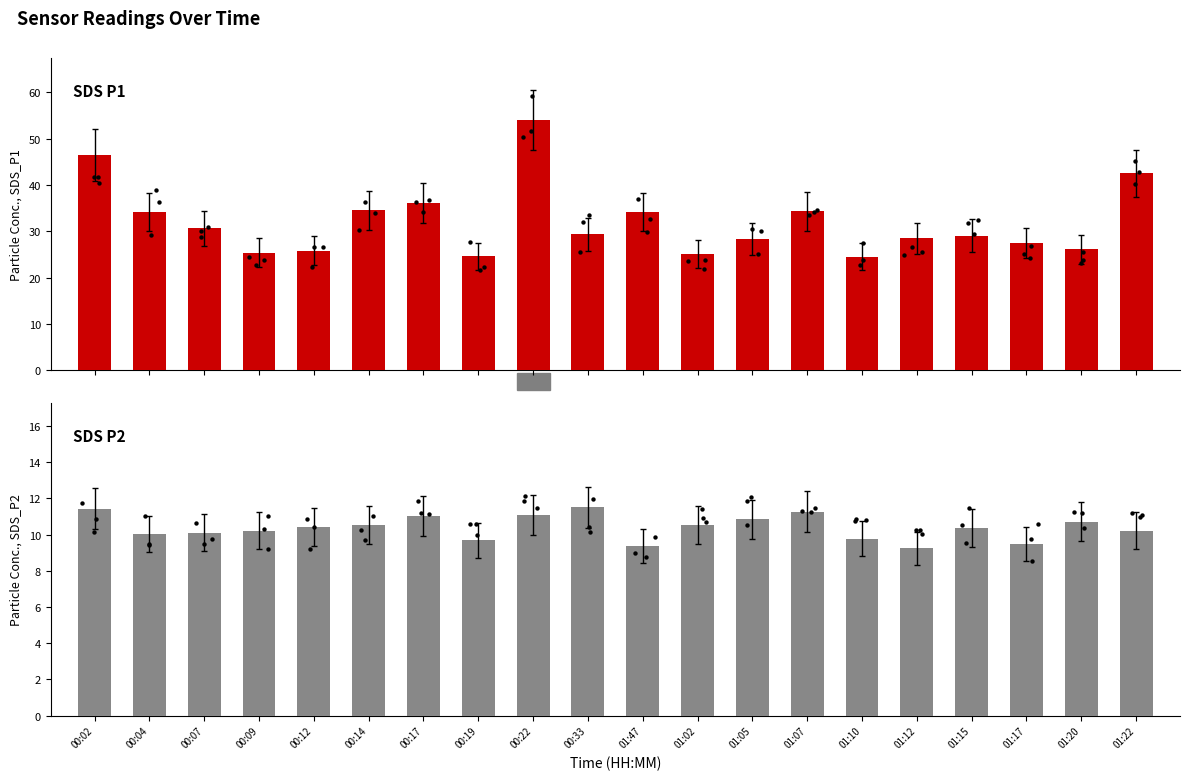

At how many categories does at least one series exceed 52?

1